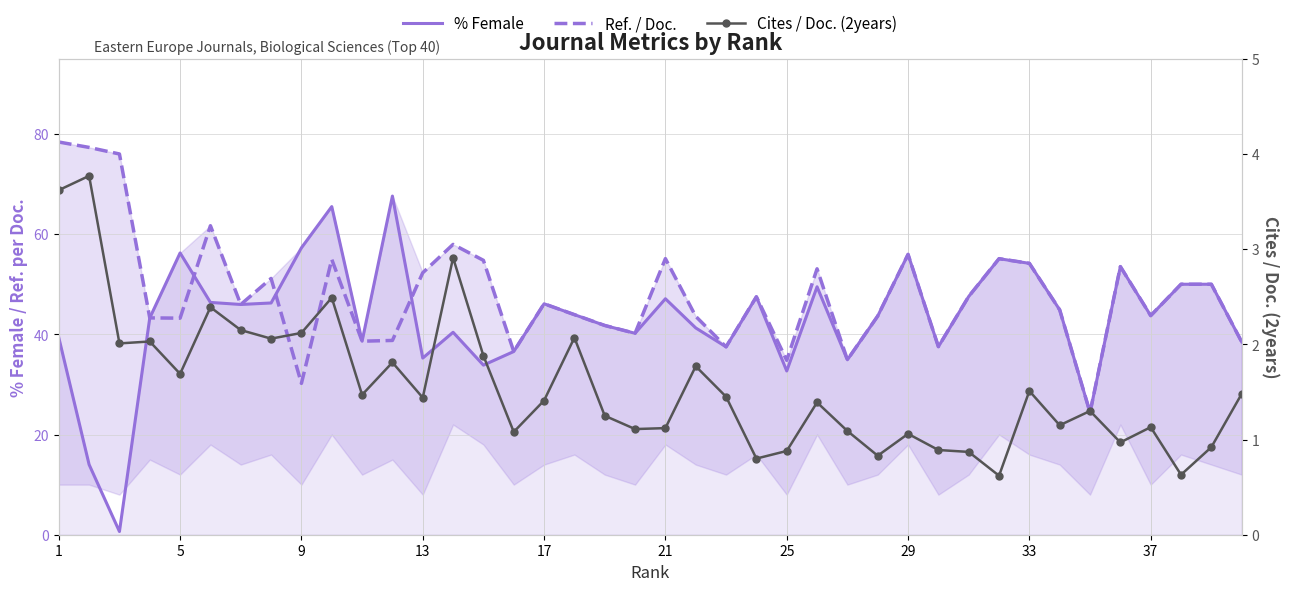

Count the number of categories in the chart.

40